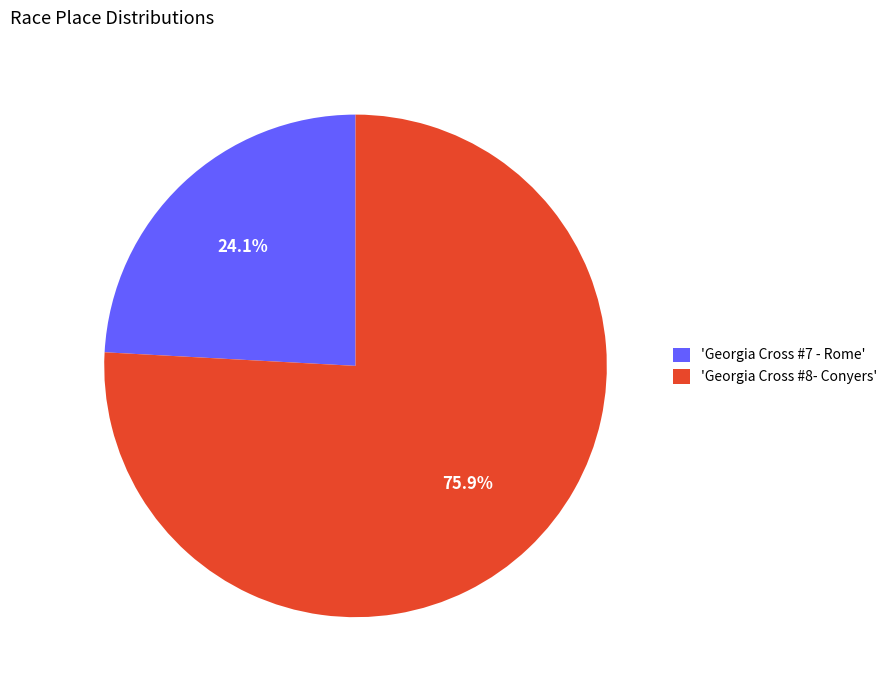

Rank the categories by value from highest to lowest.

'Georgia Cross #8- Conyers', 'Georgia Cross #7 - Rome'